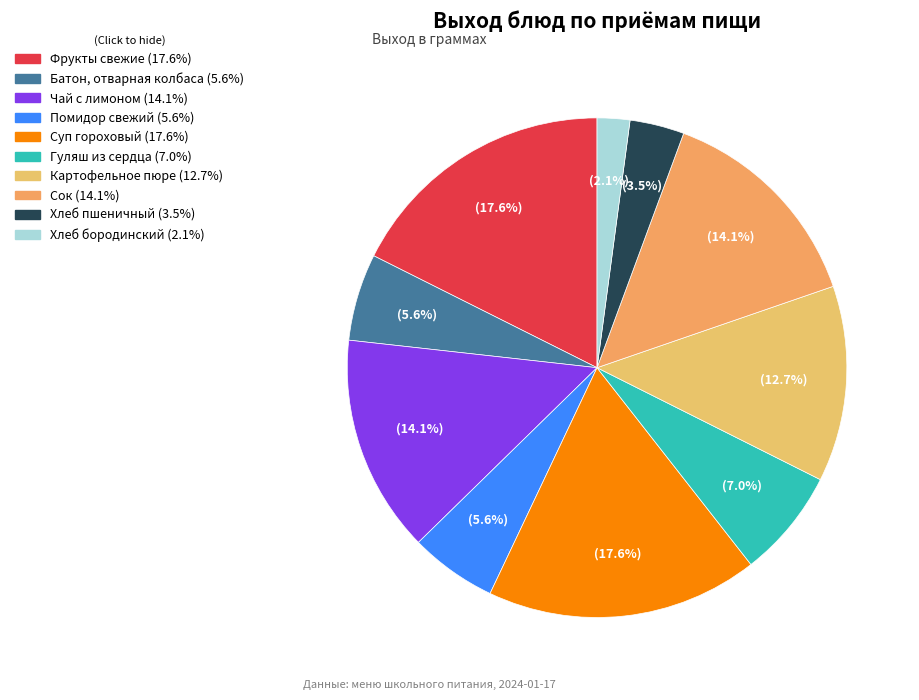

True or false: Картофельное пюре accounts for 13% of the total.

True